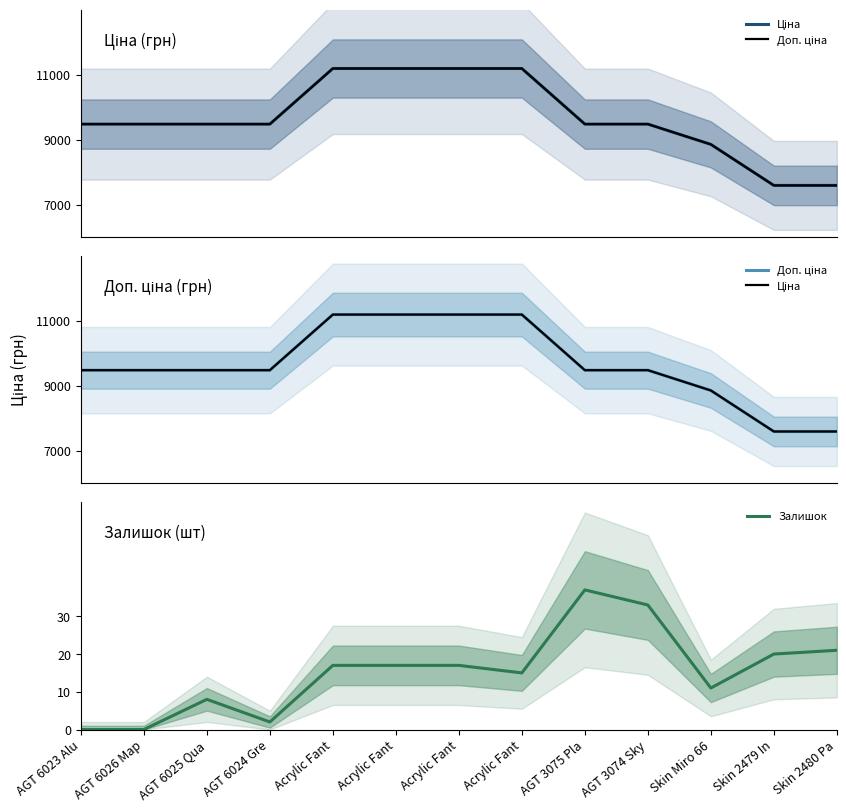

What is the label of the 6th point from the right?

Acrylic Fant